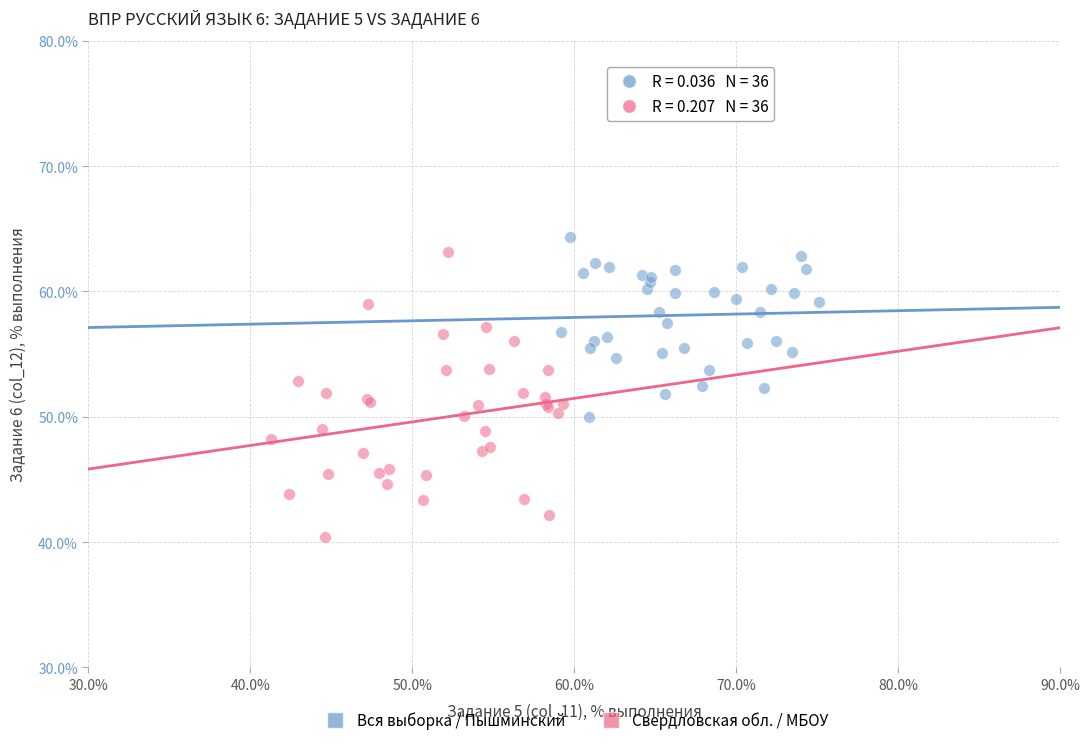

Which series has the widest spread of Y values?

Свердловская обл. / МБОУ